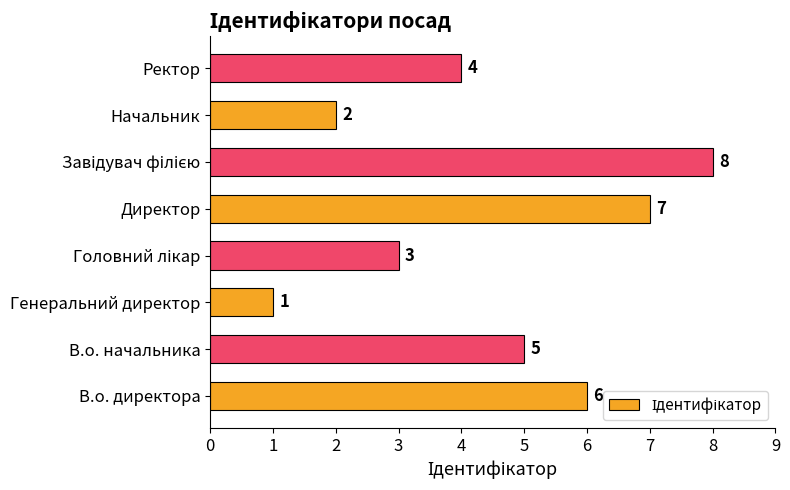

Where is the data nearest to the value 4?

Ректор